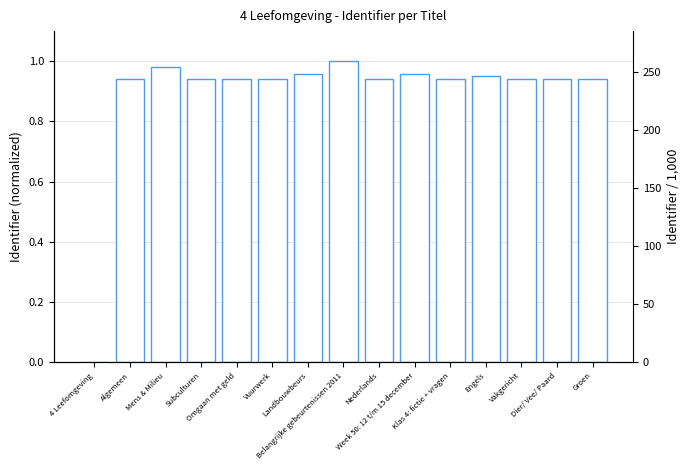

At which category does the chart reach its minimum across all series?

4 Leefomgeving